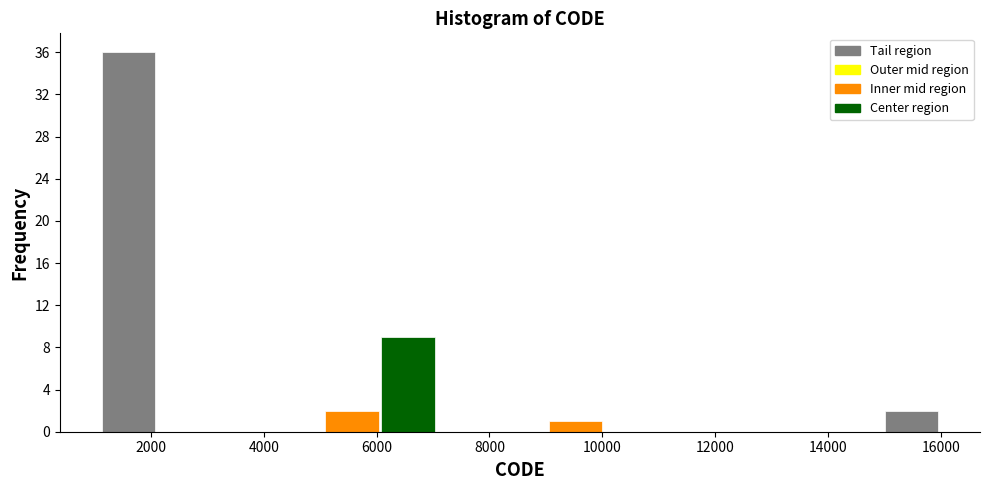

How tall is the bar that spans 6000 to 7000 on the x-axis? Neither the bar edges nor the heights are printed on the chart, so give them approximately, as read against the axes.

9